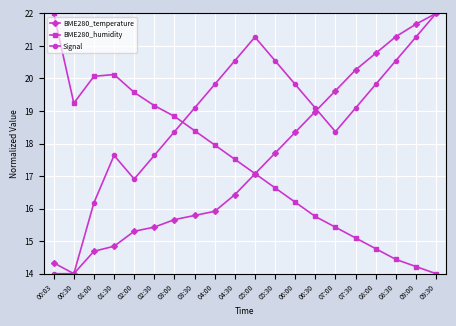

What position from the left is 00:30?

2